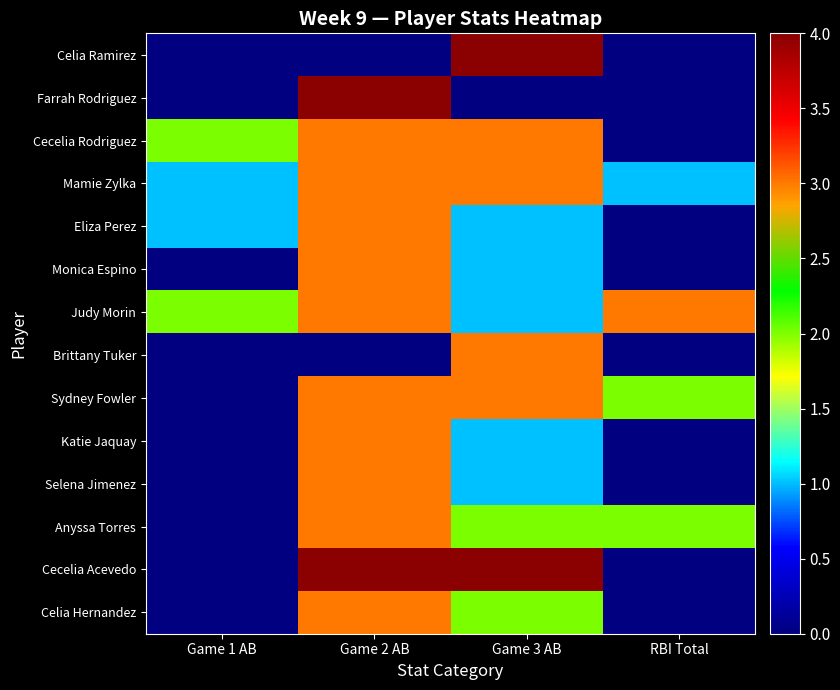

Reading left to right, list all the values displayed in this chart.

Celia Ramirez: Game 1 AB=0	Game 2 AB=0	Game 3 AB=4	RBI Total=0
Farrah Rodriguez: Game 1 AB=0	Game 2 AB=4	Game 3 AB=0	RBI Total=0
Cecelia Rodriguez: Game 1 AB=2	Game 2 AB=3	Game 3 AB=3	RBI Total=0
Mamie Zylka: Game 1 AB=1	Game 2 AB=3	Game 3 AB=3	RBI Total=1
Eliza Perez: Game 1 AB=1	Game 2 AB=3	Game 3 AB=1	RBI Total=0
Monica Espino: Game 1 AB=0	Game 2 AB=3	Game 3 AB=1	RBI Total=0
Judy Morin: Game 1 AB=2	Game 2 AB=3	Game 3 AB=1	RBI Total=3
Brittany Tuker: Game 1 AB=0	Game 2 AB=0	Game 3 AB=3	RBI Total=0
Sydney Fowler: Game 1 AB=0	Game 2 AB=3	Game 3 AB=3	RBI Total=2
Katie Jaquay: Game 1 AB=0	Game 2 AB=3	Game 3 AB=1	RBI Total=0
Selena Jimenez: Game 1 AB=0	Game 2 AB=3	Game 3 AB=1	RBI Total=0
Anyssa Torres: Game 1 AB=0	Game 2 AB=3	Game 3 AB=2	RBI Total=2
Cecelia Acevedo: Game 1 AB=0	Game 2 AB=4	Game 3 AB=4	RBI Total=0
Celia Hernandez: Game 1 AB=0	Game 2 AB=3	Game 3 AB=2	RBI Total=0